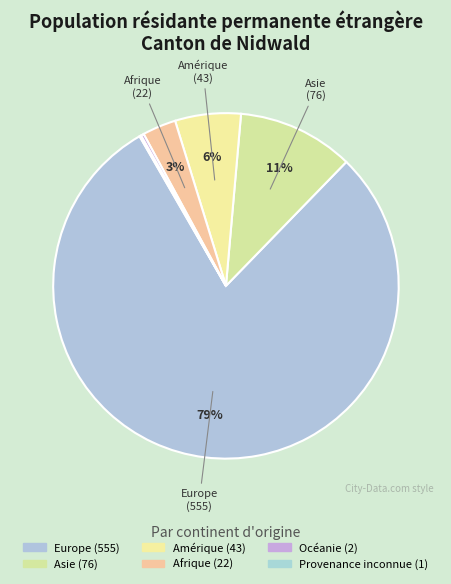

What is the majority slice?

Europe